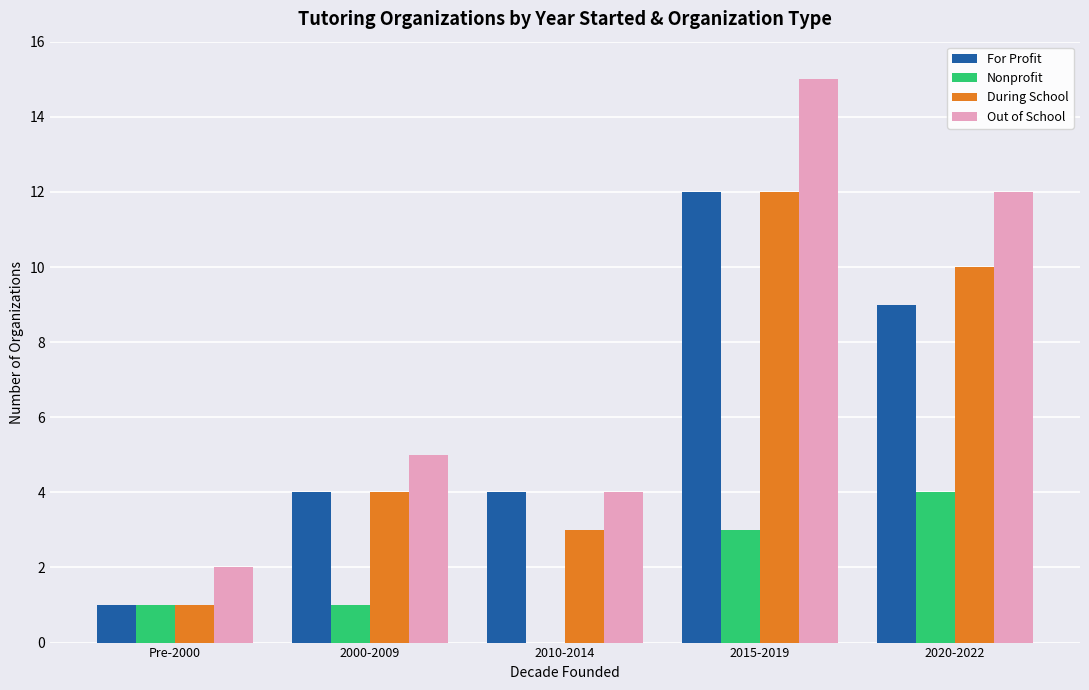

Where is Out of School nearest to the value 8?

2000-2009